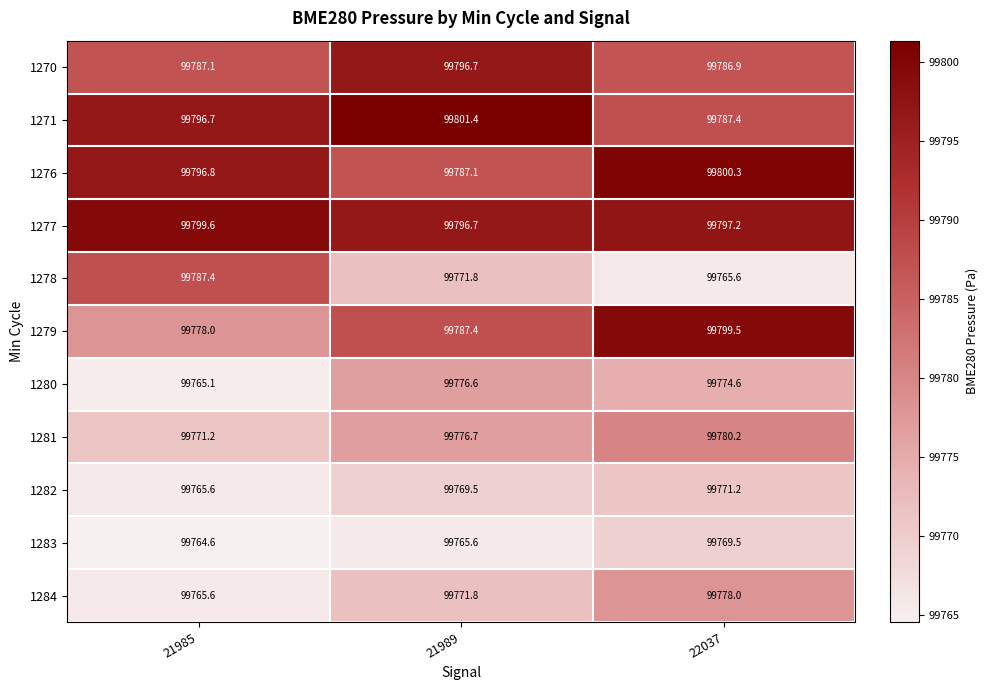

The value of 1279 at 21985 is 48213.8. True or false?

False